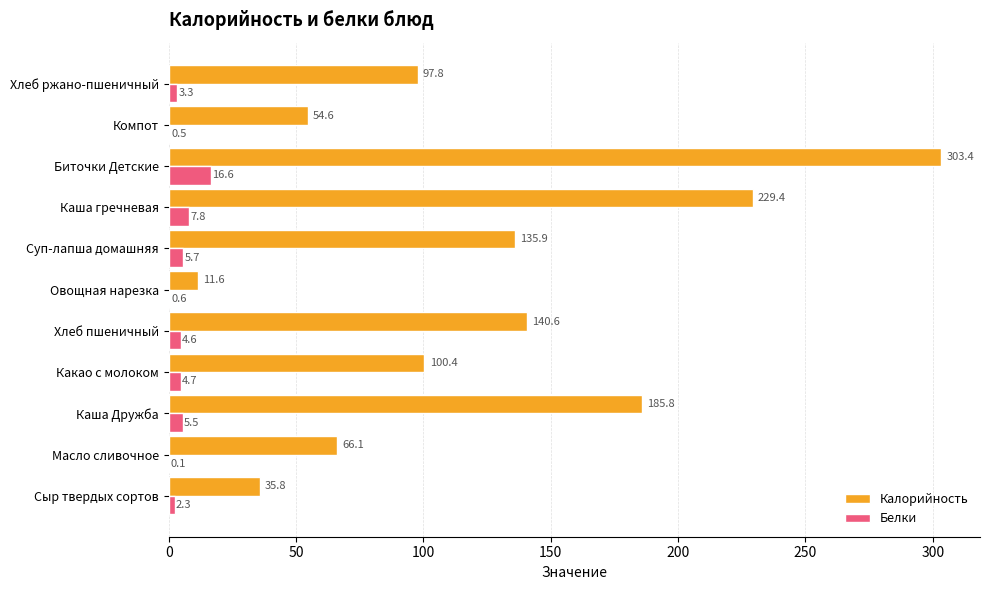

Read the Калорийность value at Биточки Детские.

303.4